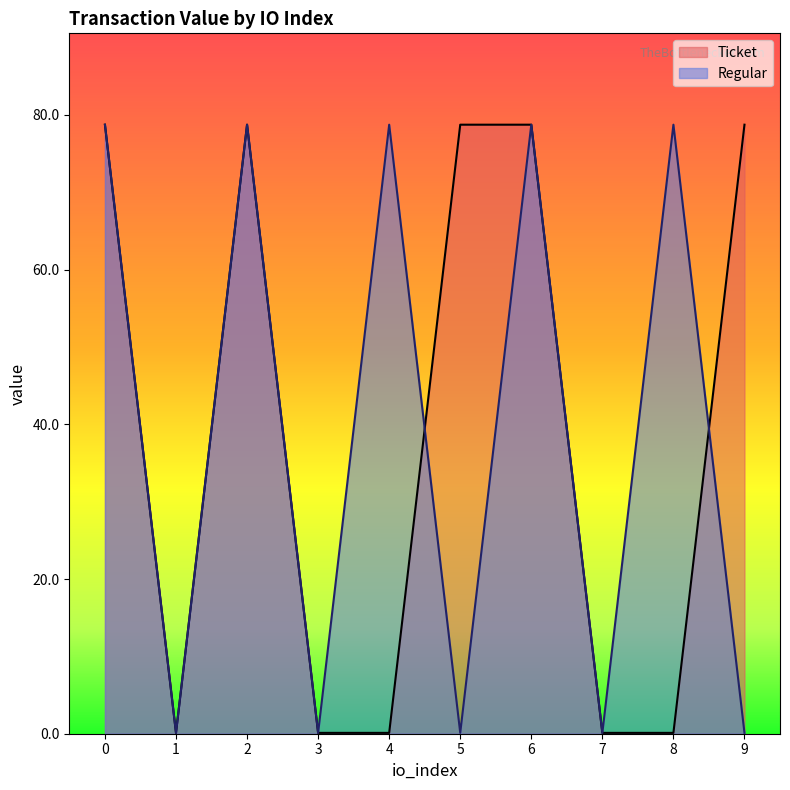

Reading left to right, list all the values displayed in this chart.

Ticket: 0=78.7	1=0.1	2=78.7	3=0.1	4=0.1	5=78.7	6=78.7	7=0.1	8=0.1	9=78.7
Regular: 0=78.7	1=0.1	2=78.7	3=0.1	4=78.7	5=0.1	6=78.7	7=0.1	8=78.7	9=0.1